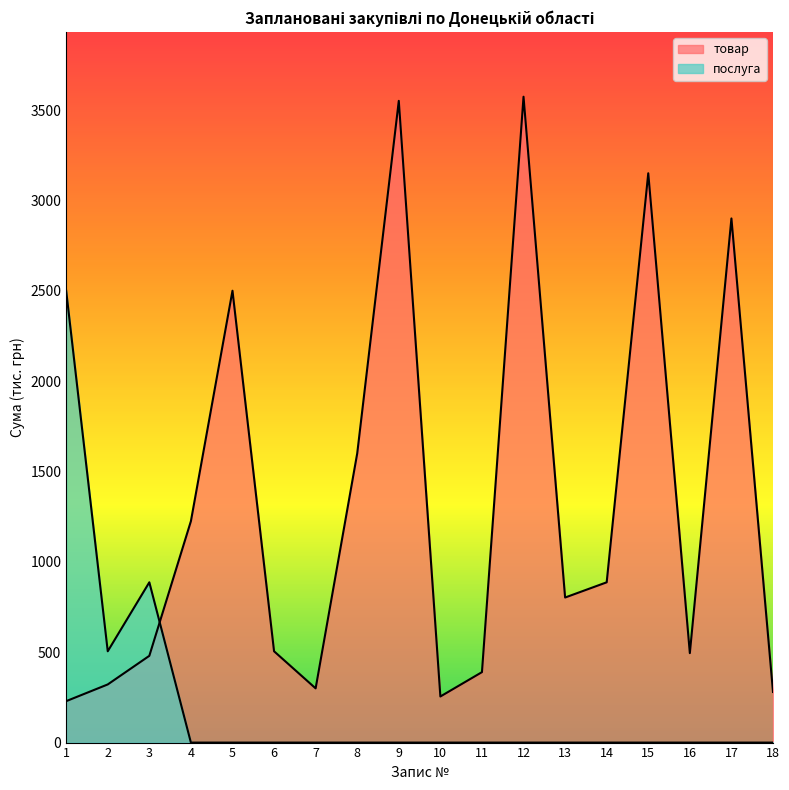

Reading right to left, list all the values displayed in this chart.

товар: 18=280.0	17=2900.0	16=494.9	15=3150.0	14=886.8	13=802.6	12=3573.5	11=389.8	10=255.0	9=3550.6	8=1600.0	7=300.0	6=505.2	5=2500.0	4=1225.1	3=480.0	2=321.7	1=229.2
послуга: 18=0.0	17=0.0	16=0.0	15=0.0	14=0.0	13=0.0	12=0.0	11=0.0	10=0.0	9=0.0	8=0.0	7=0.0	6=0.0	5=0.0	4=0.0	3=886.8	2=505.2	1=2500.0